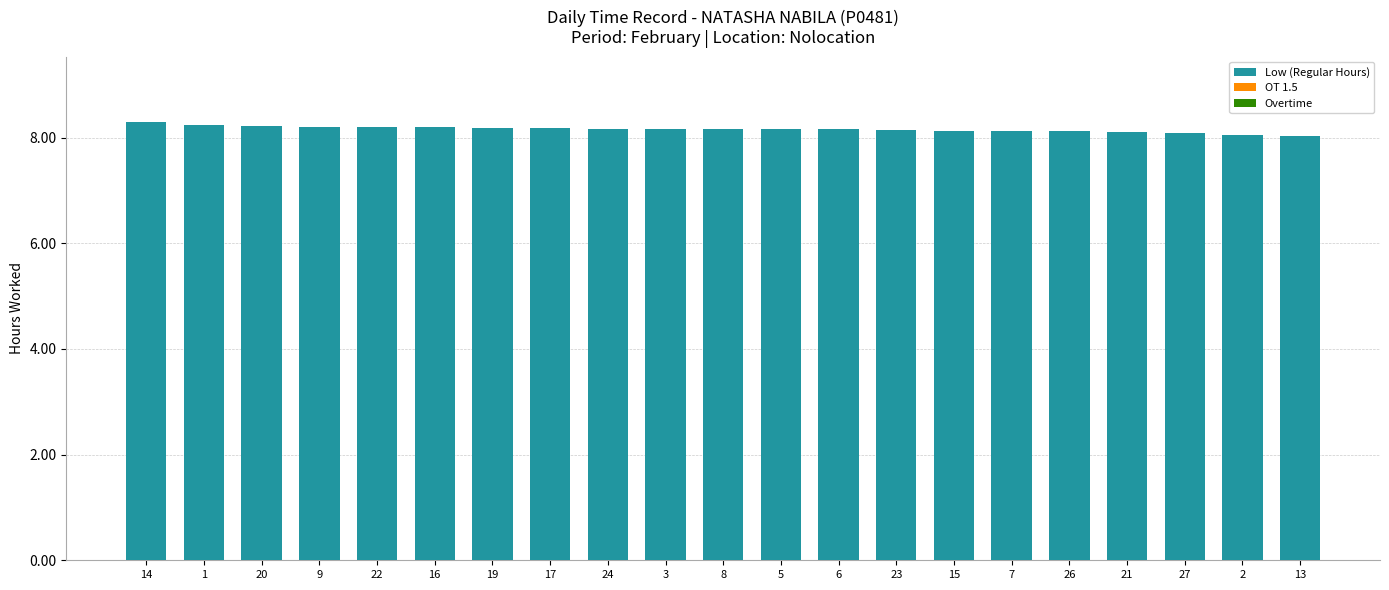

What position from the left is 1?

2